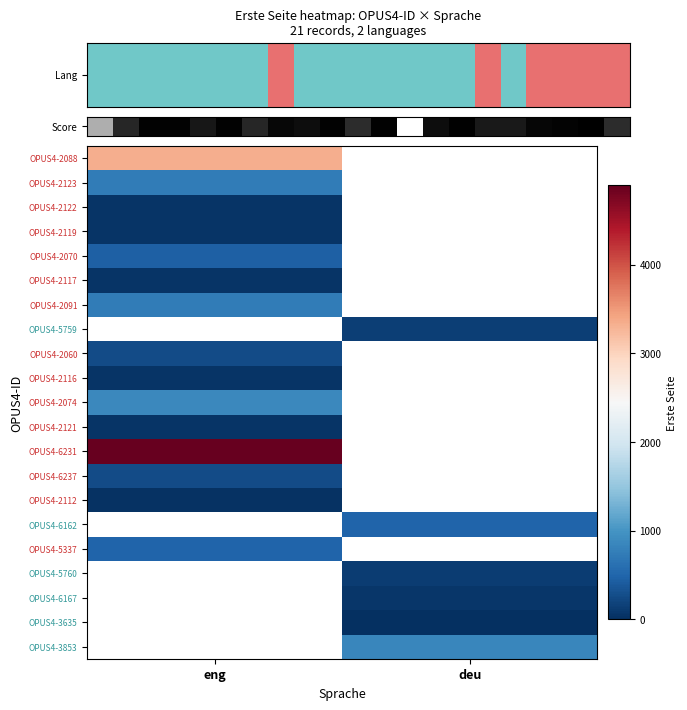

What is the spread (max minus min) of values at eng?

4860.0